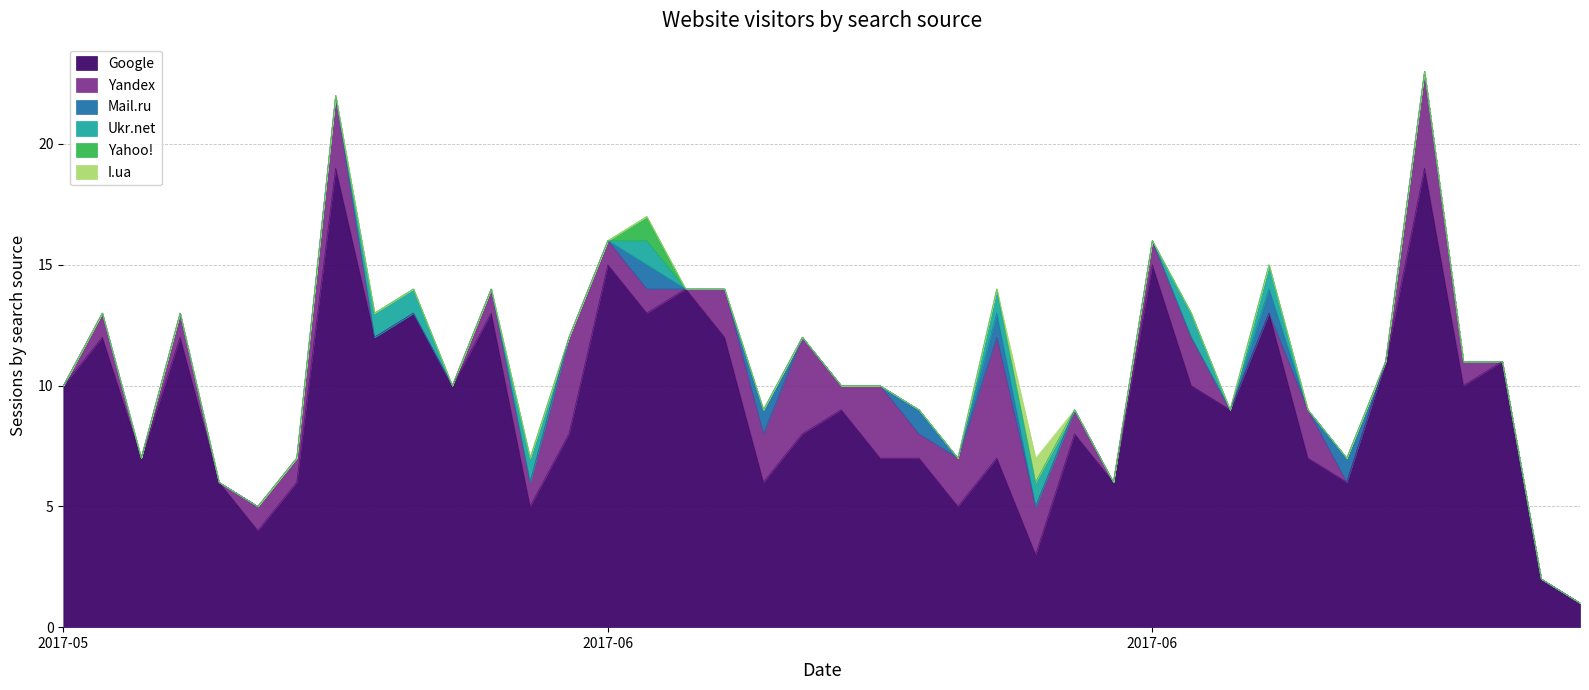

What is the difference between the Ukr.net values at 2017-06-07 and 2017-06-17?

1